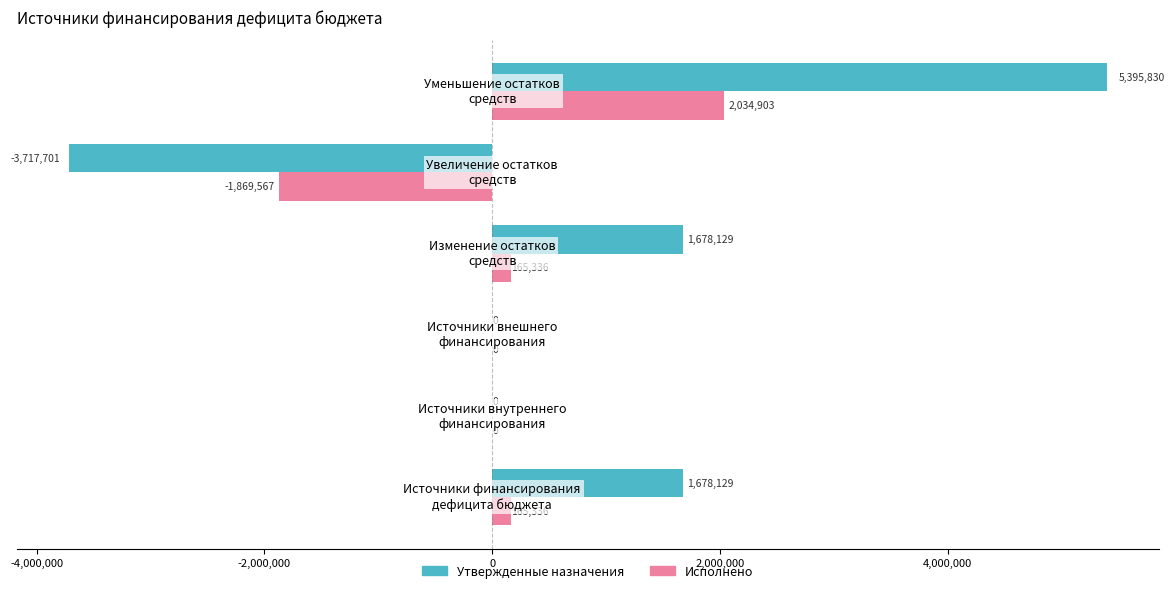

Which series has the largest total across all categories?

Утвержденные назначения